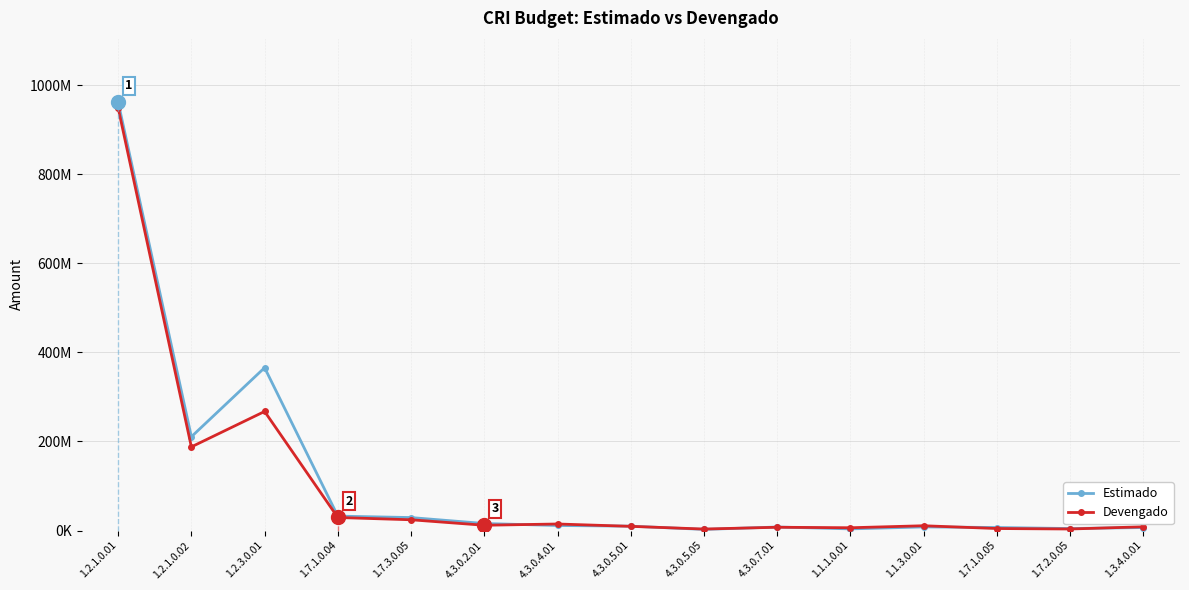

Which series has the largest range (max minus min)?

Estimado